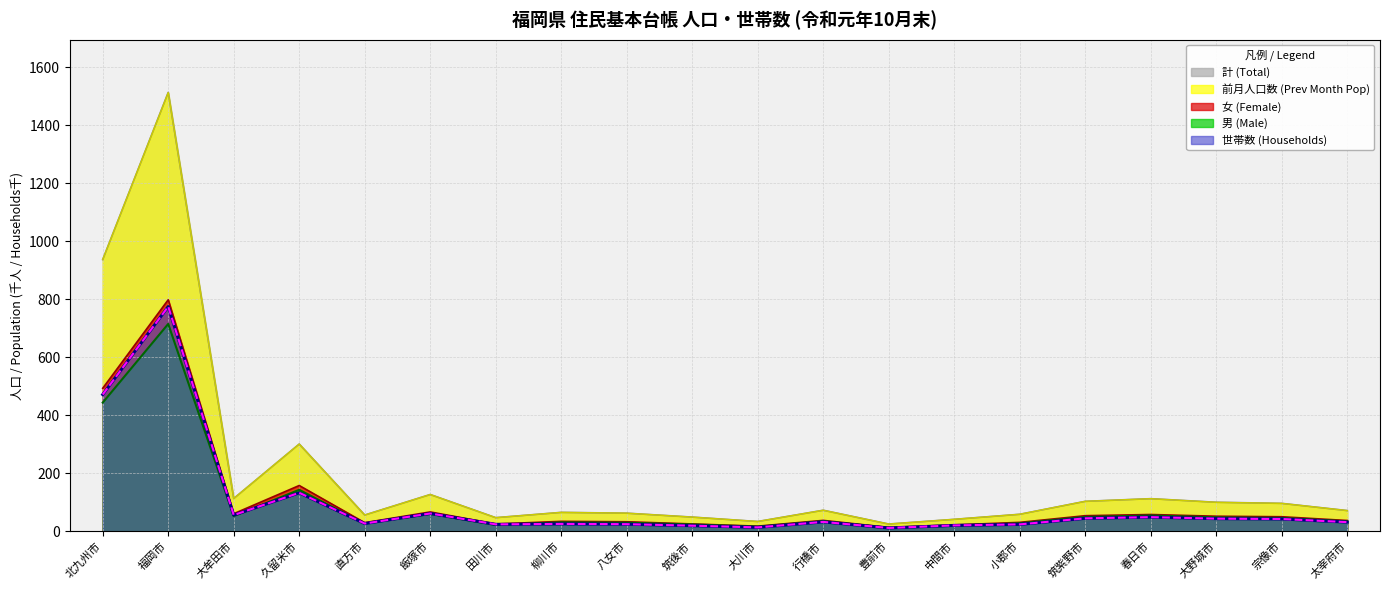

Rank the series by their maximum value, from highest to lowest.

計 (Total), 前月人口数 (Prev Month Pop), 女 (Female), 世帯数 (Households), 男 (Male)